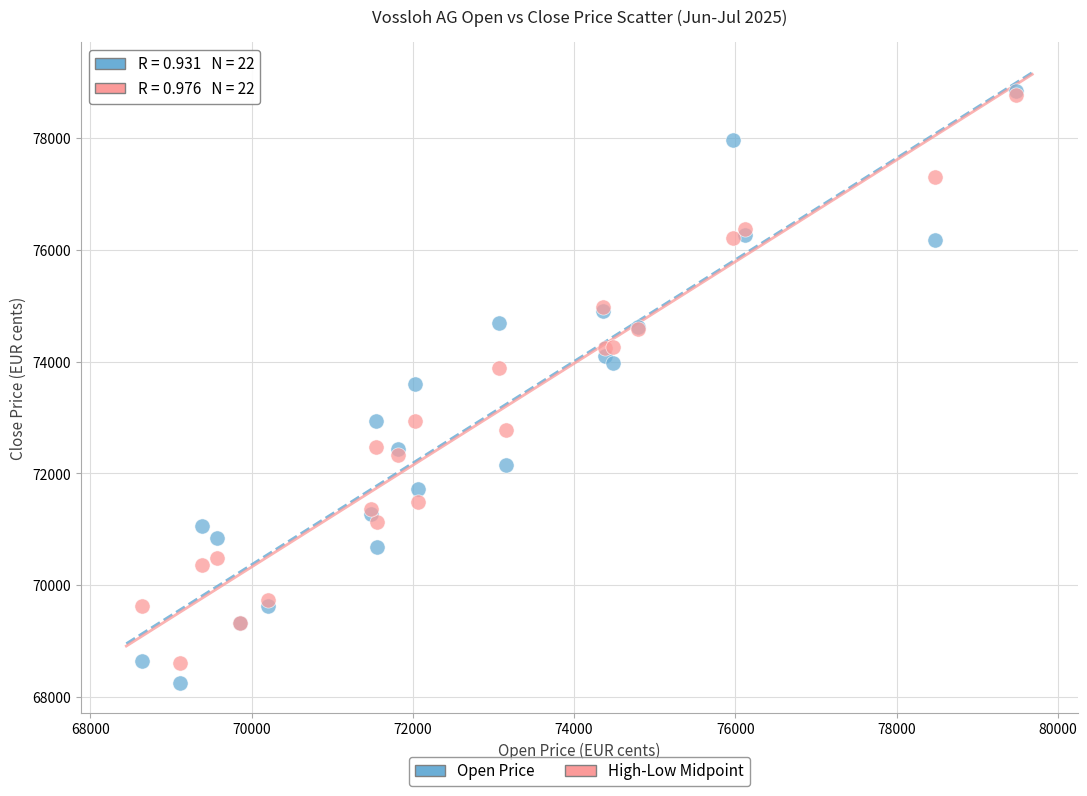

Which series contains the lowest Y value?

Open Price